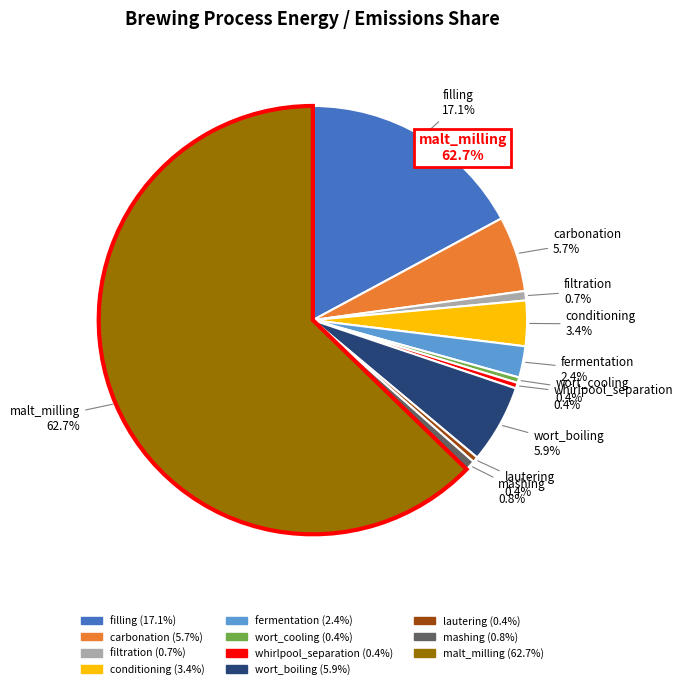

Which slice is the largest?

malt_milling